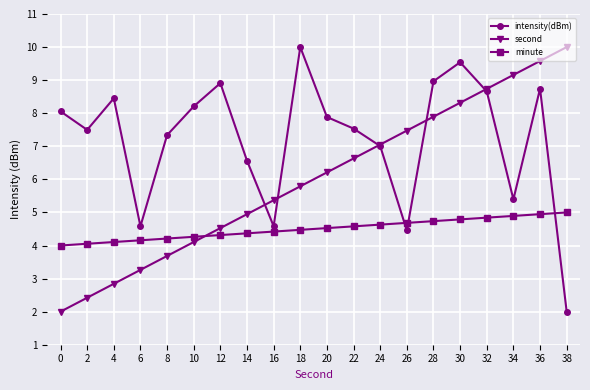

What is the value of the intensity(dBm) point at the 15th from the left?

9.0